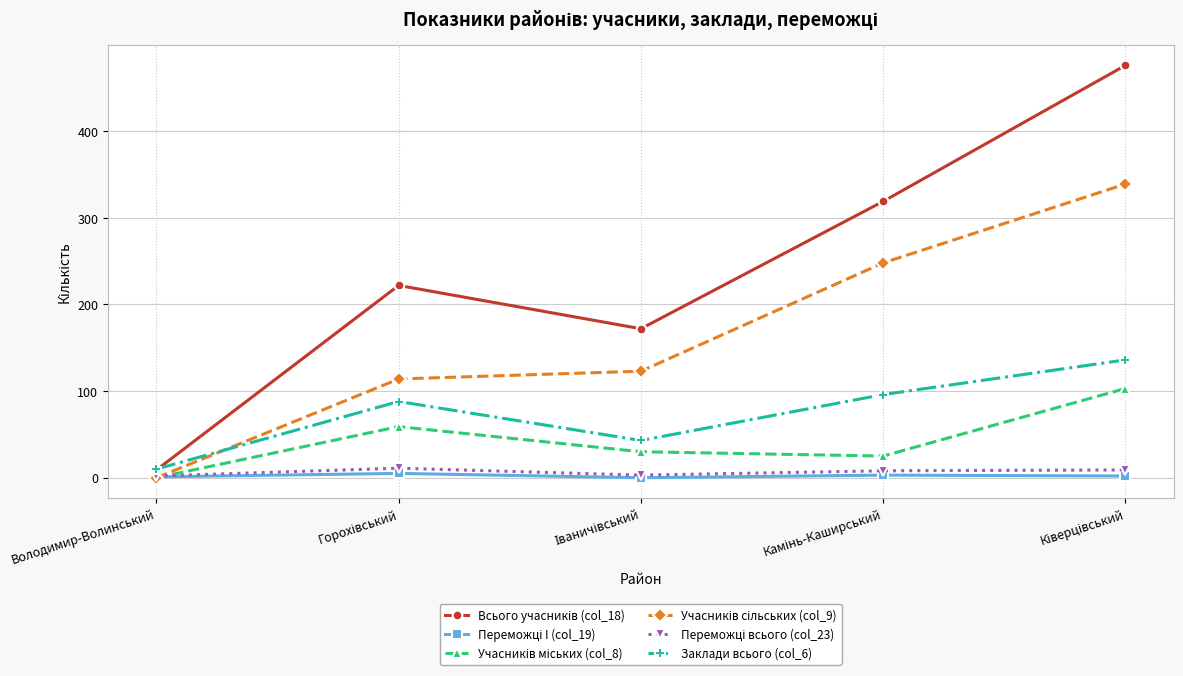

Which category has the lowest value in the Переможці всього (col_23) series?

Володимир-Волинський